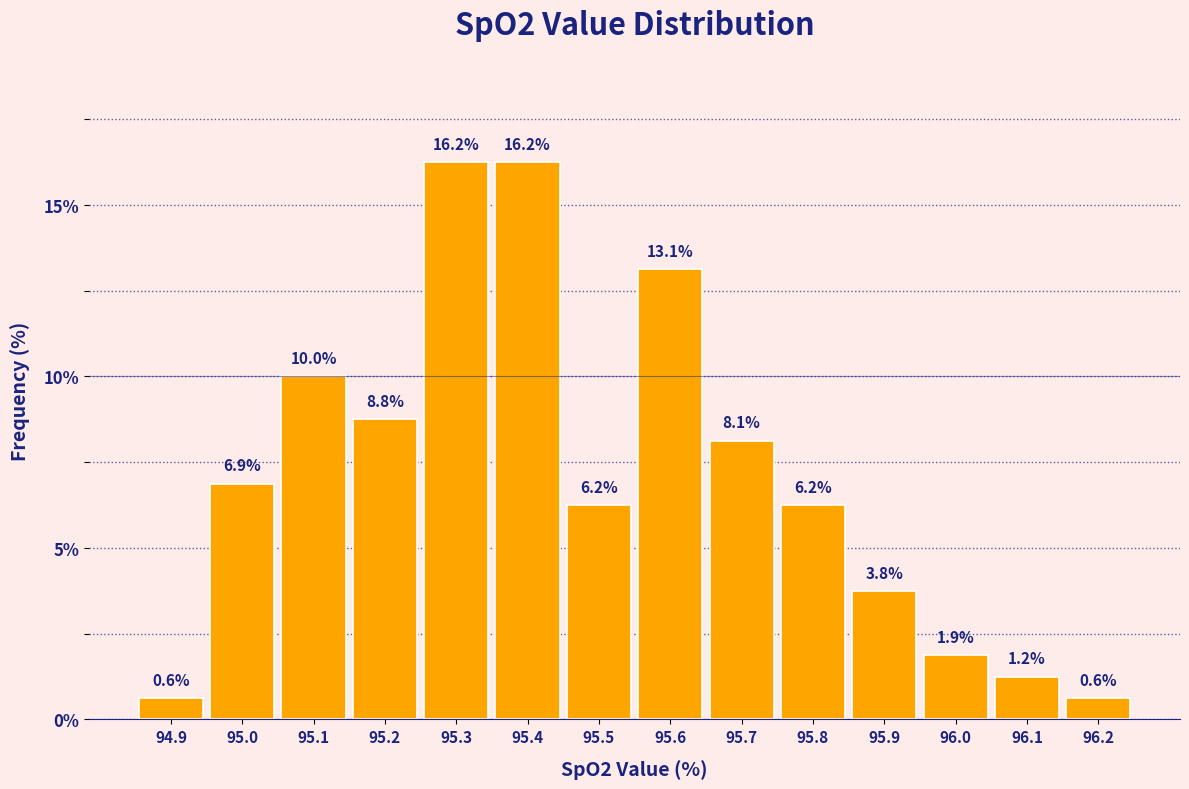

What is the height of the bar covering 95.45 to 95.55 on the x-axis?

6.2